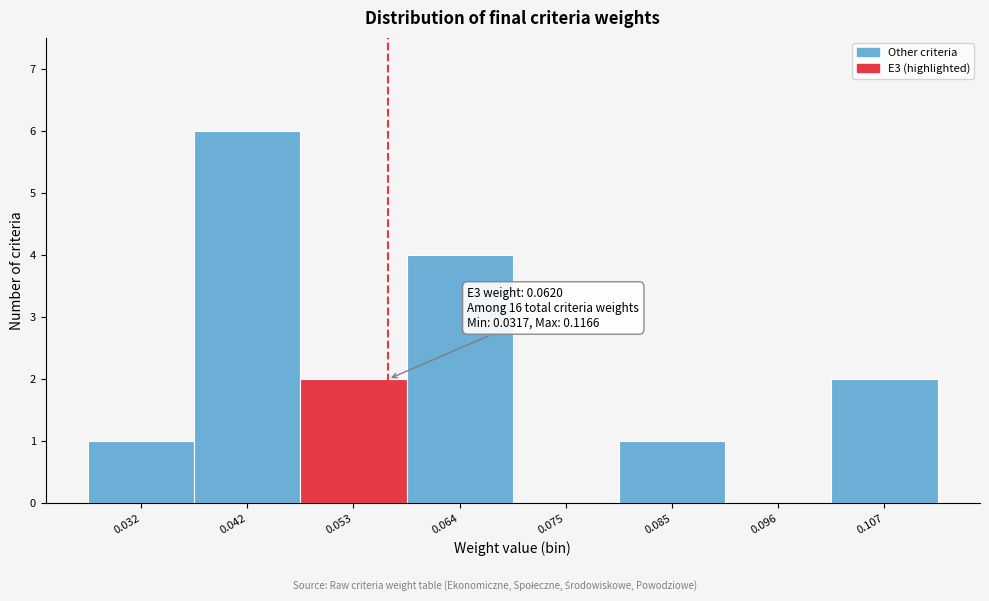

Reading left to right, transcribe all the data shown in this chart.

0.032=1	0.042=6	0.053=2	0.064=4	0.075=0	0.085=1	0.096=0	0.107=2